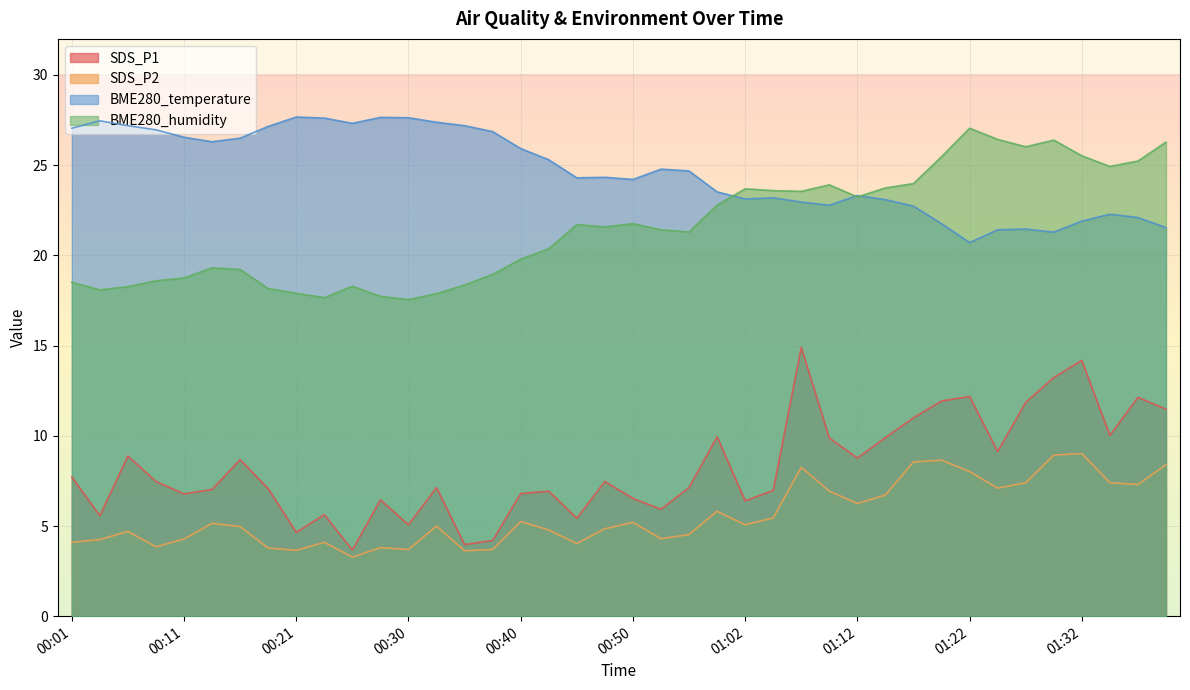

What is the lowest value of the BME280_temperature series?

20.7